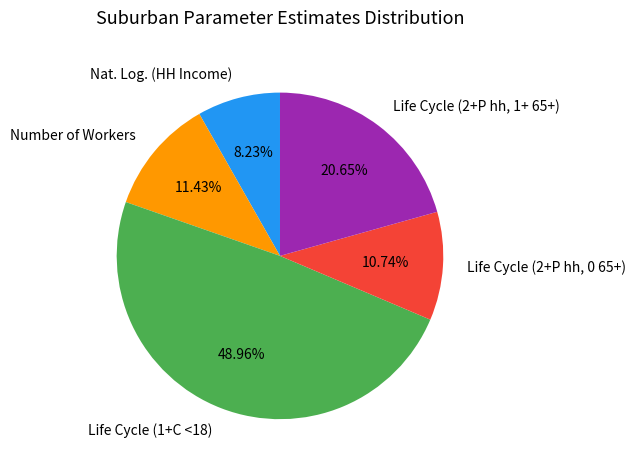

How many segments does this pie chart have?

5